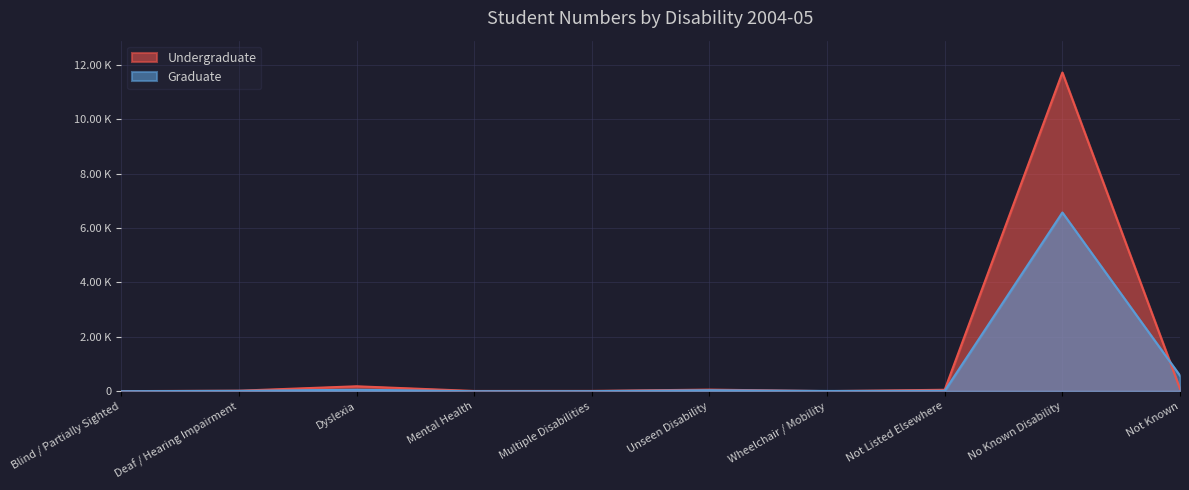

Which series ends up on top after the final intersection of Graduate and Undergraduate?

Graduate